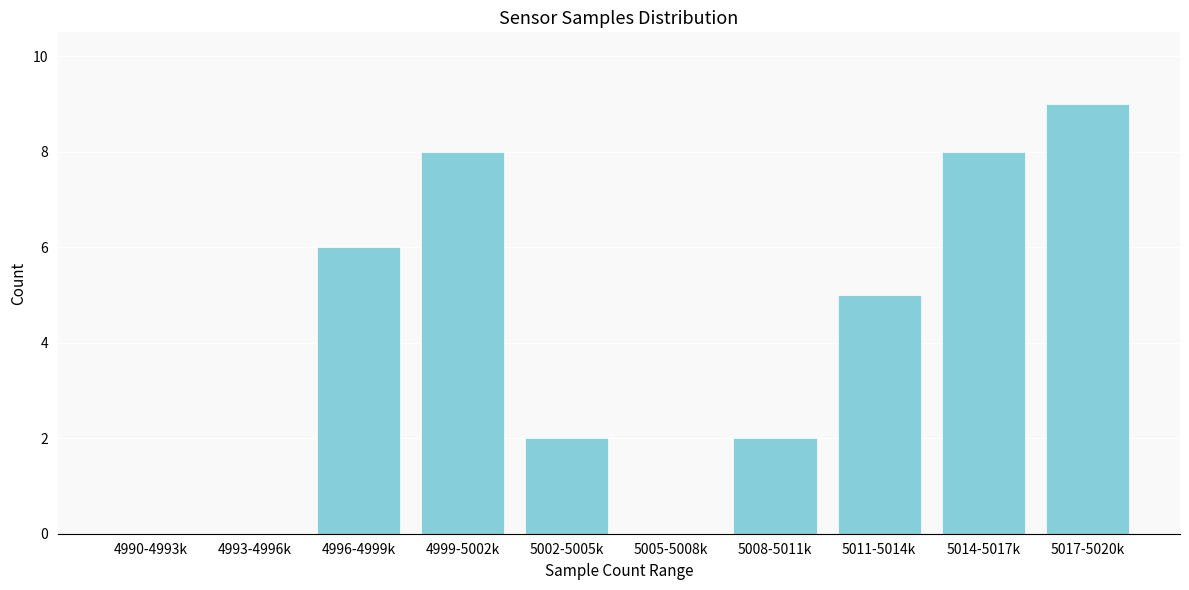

Reading left to right, transcribe all the data shown in this chart.

4990-4993k=0	4993-4996k=0	4996-4999k=6	4999-5002k=8	5002-5005k=2	5005-5008k=0	5008-5011k=2	5011-5014k=5	5014-5017k=8	5017-5020k=9